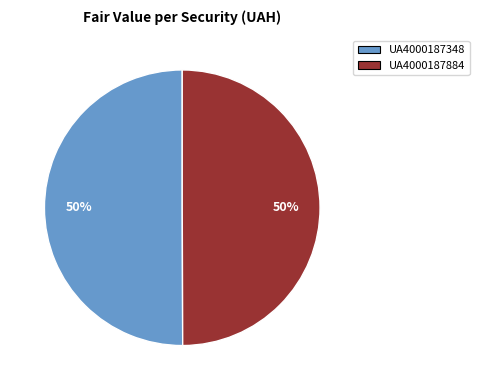

Is it true that UA4000187884 is 50% of the pie?

True